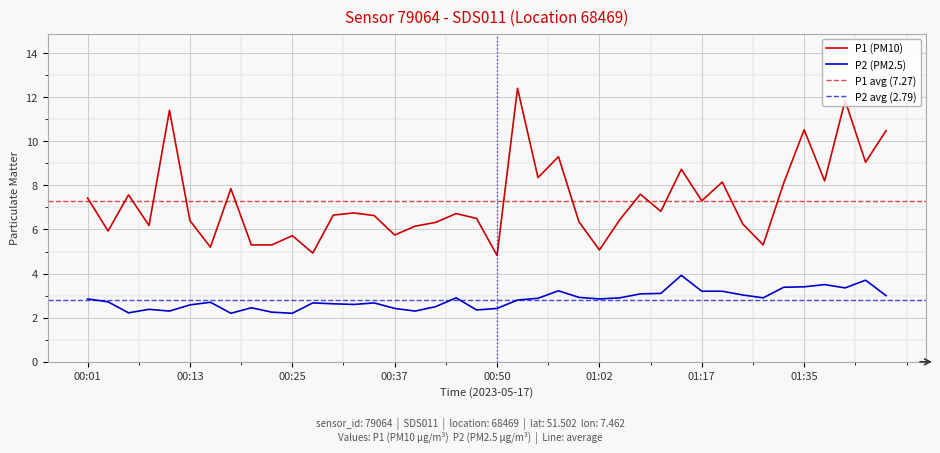

What position from the right is 00:08?

37